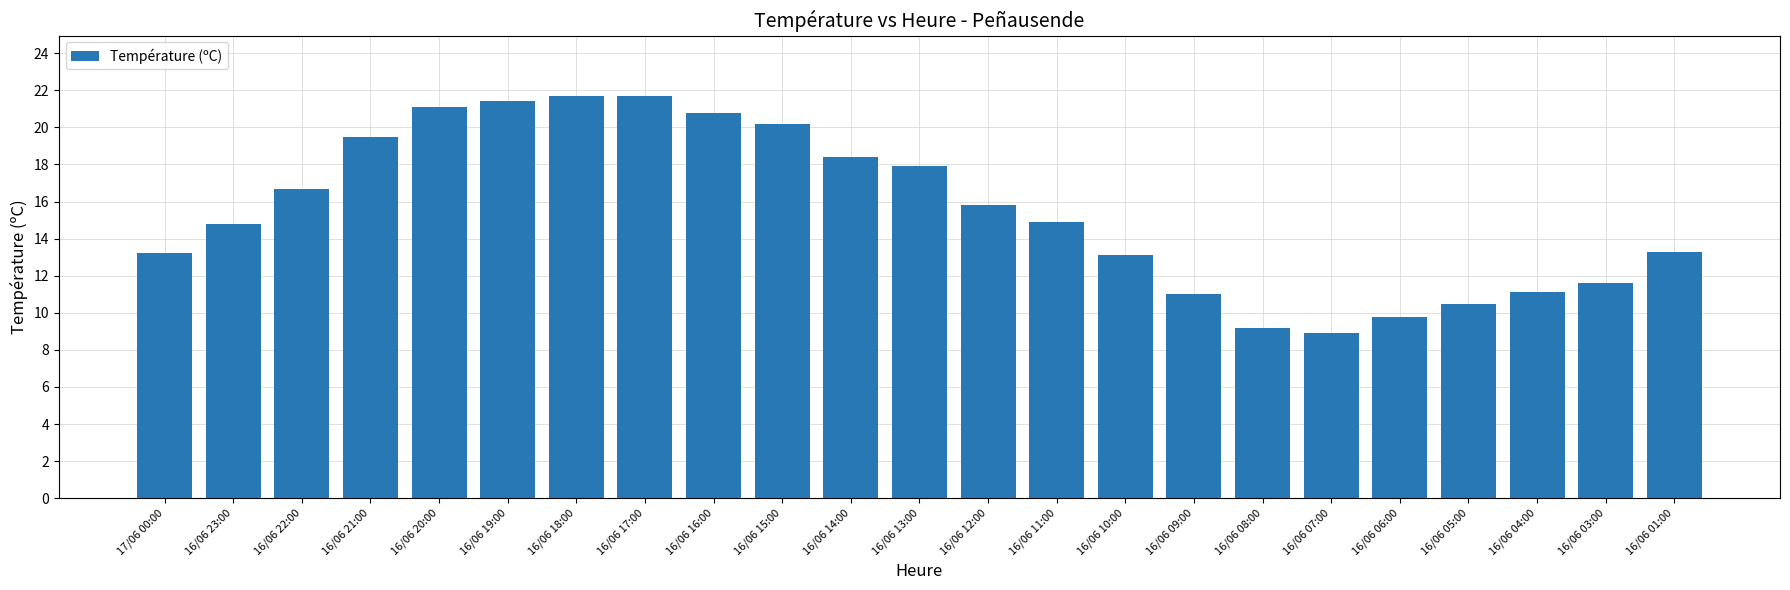

What is the sum of all values?

356.6